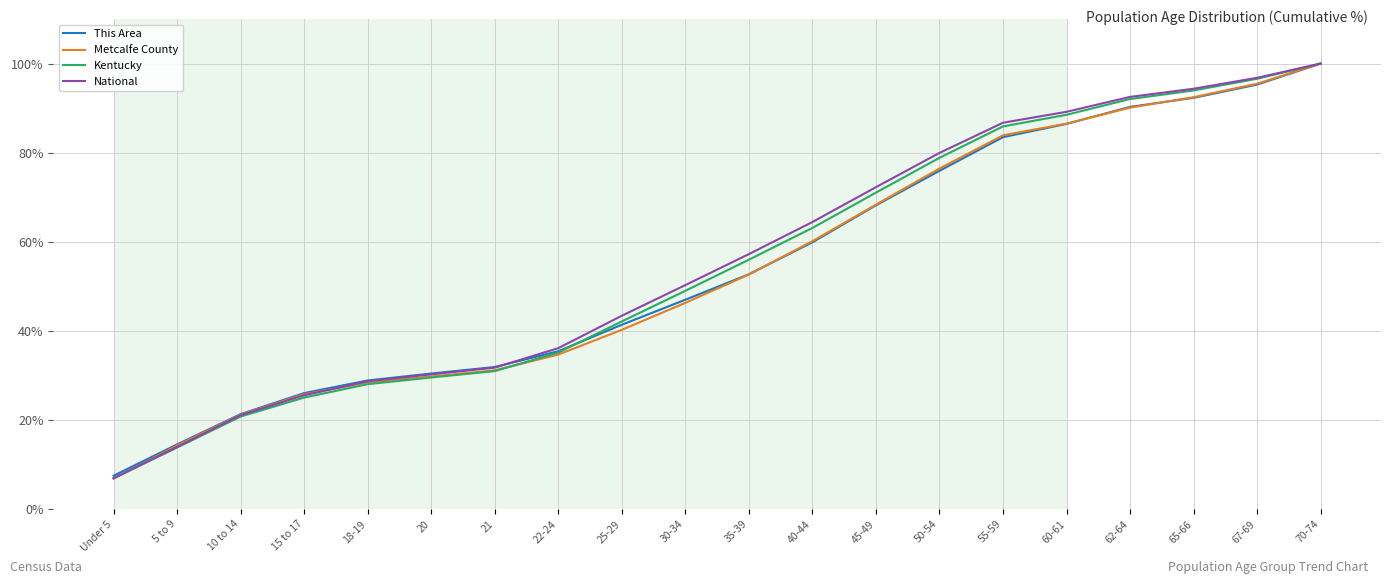

How many values in the Metcalfe County series are below 52?

10